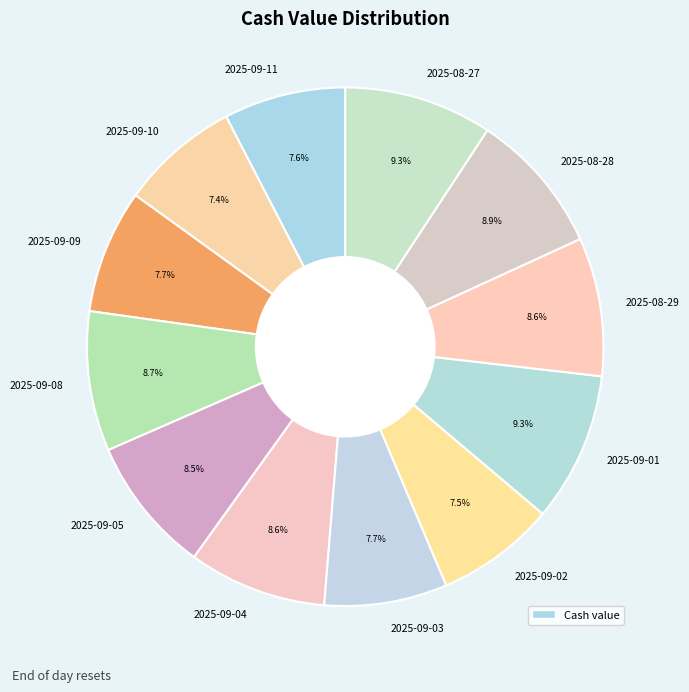

Count the number of slices in the pie.

12